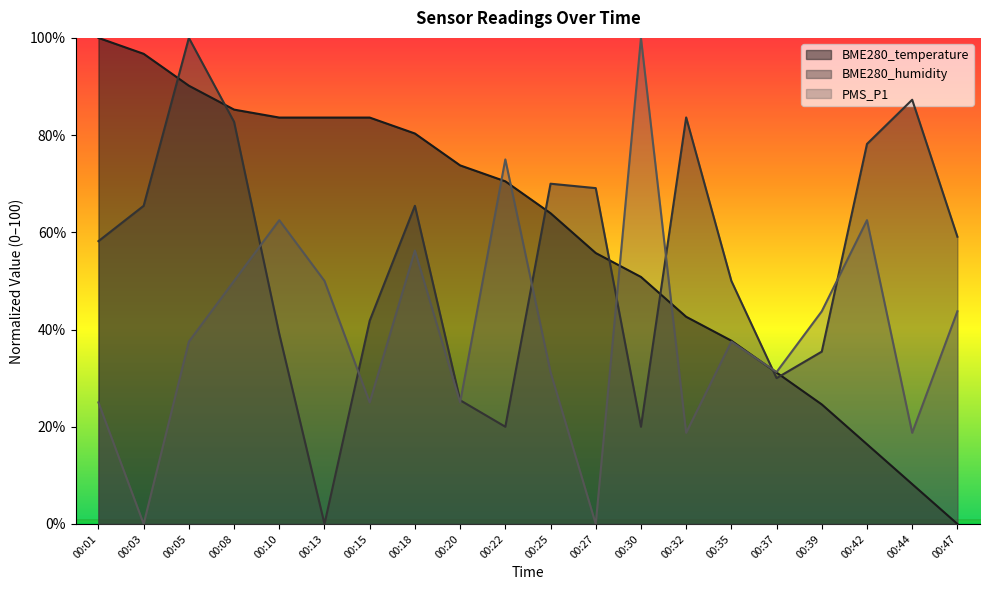

How many lines are shown in the chart?

3